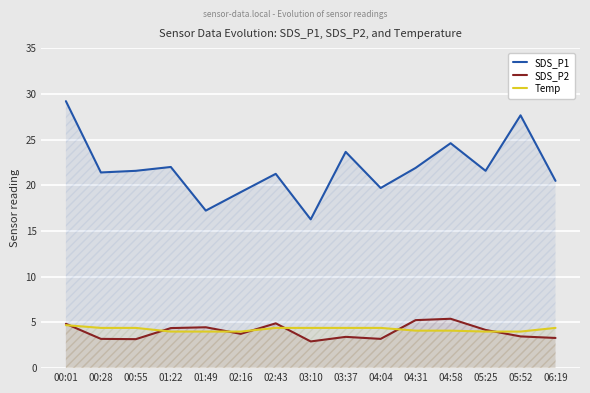

At which label does SDS_P1 first exceed 21?

00:01